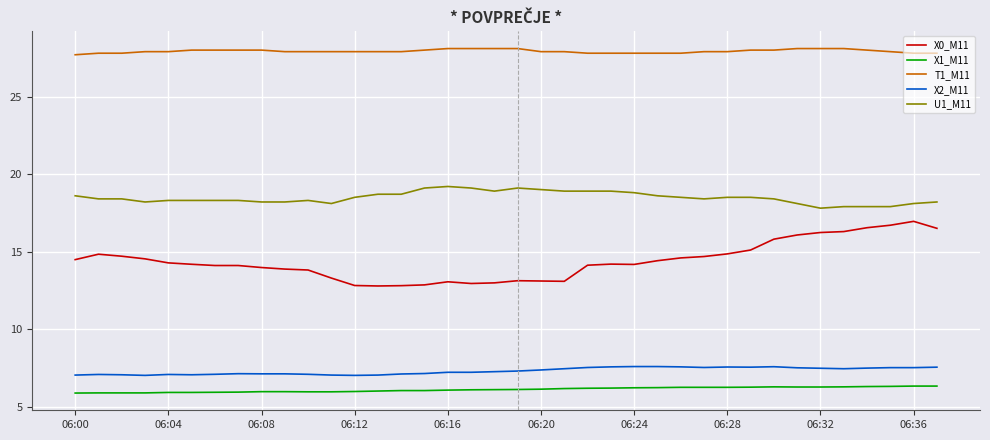

What is the smallest value displayed?

5.9